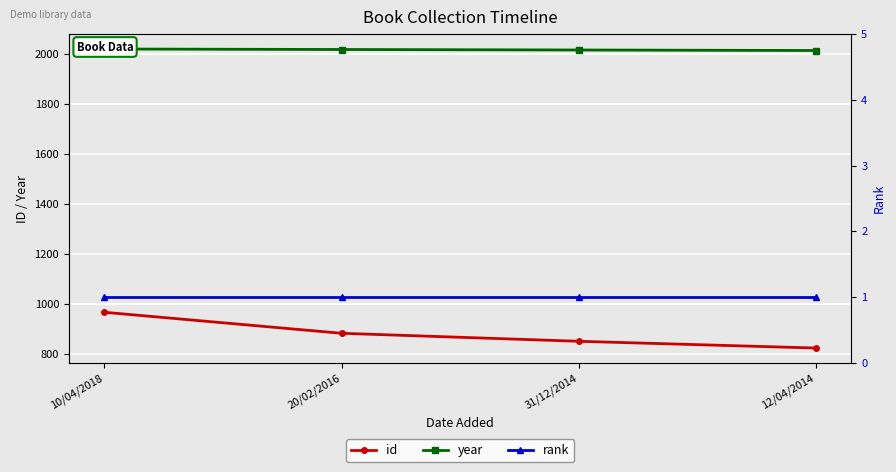

True or false: rank has more than 1 points higher than both neighbors.

False